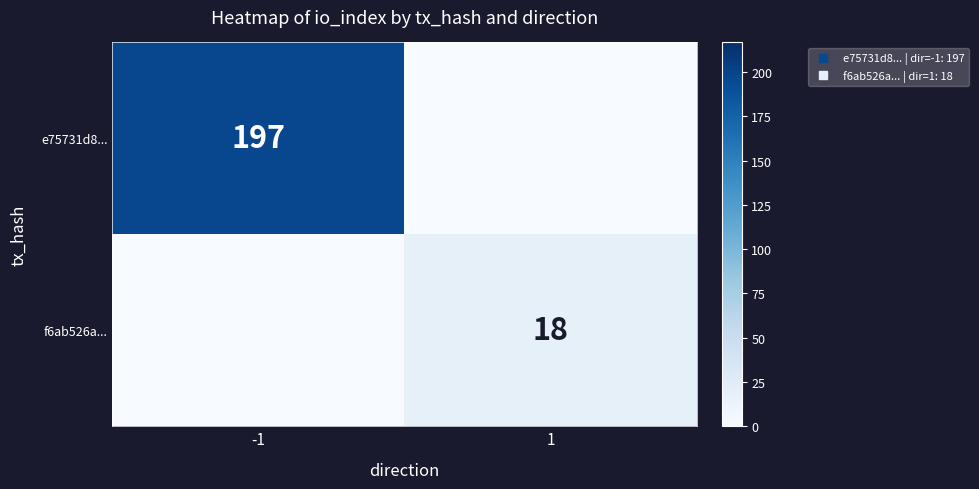

At which label does e75731d8... reach its peak?

-1